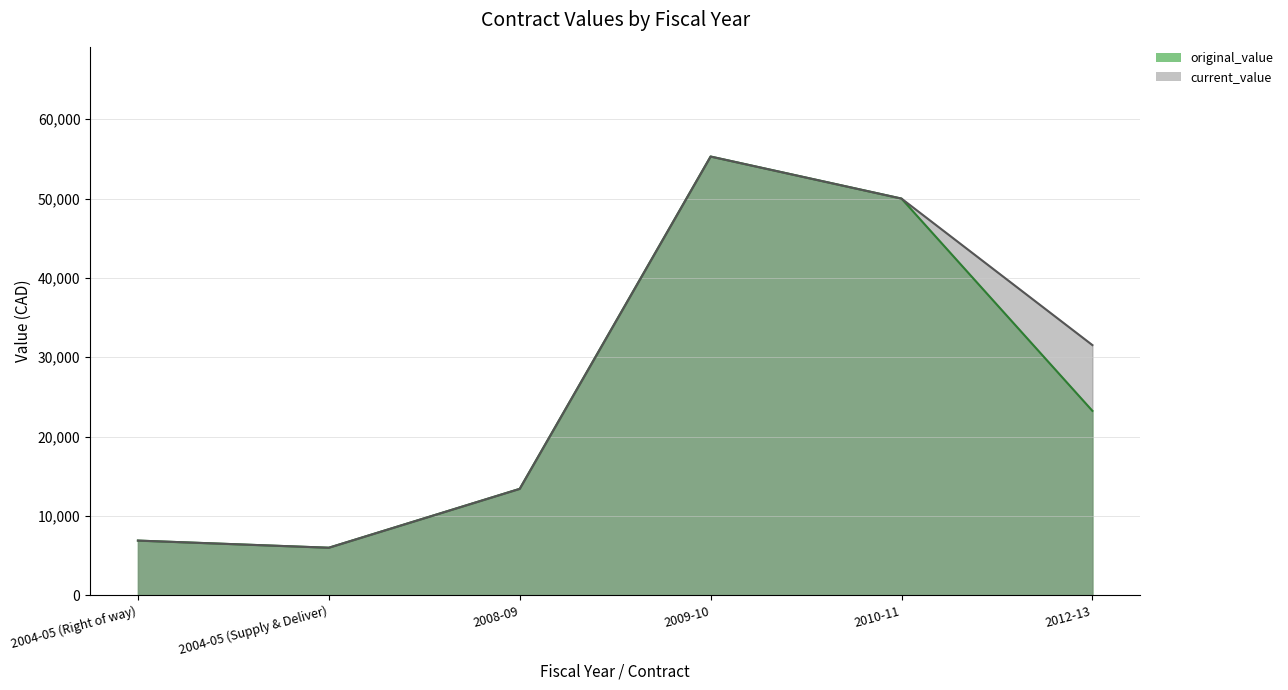

Rank the series by their maximum value, from highest to lowest.

original_value, current_value